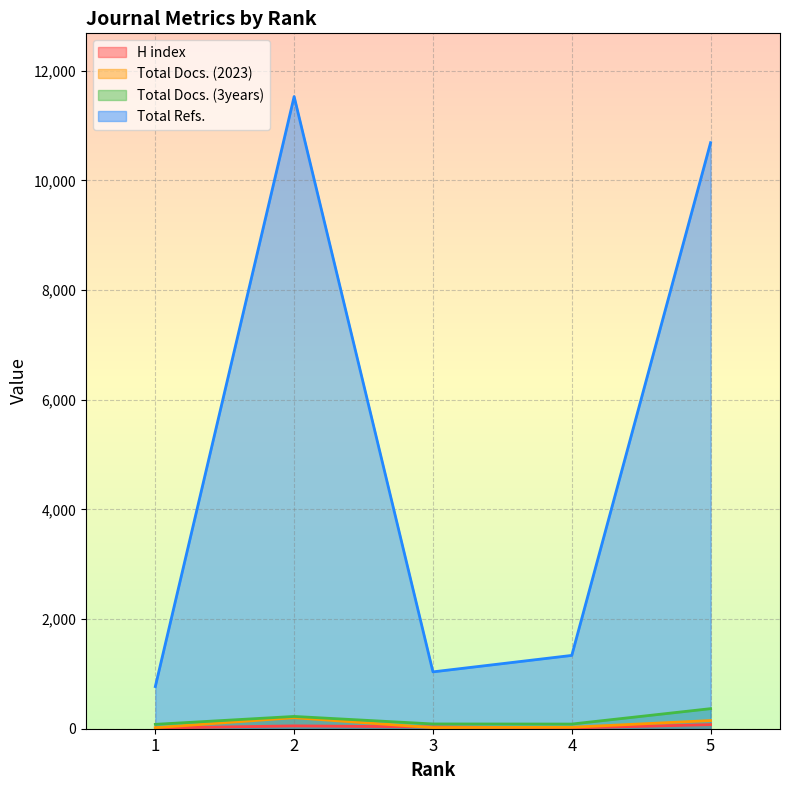

Reading left to right, what are all the values shown in this chart?

H index: 12	52	33	13	75
Total Docs. (2023): 19	201	20	27	149
Total Docs. (3years): 80	224	87	85	366
Total Refs.: 769	11529	1037	1337	10688